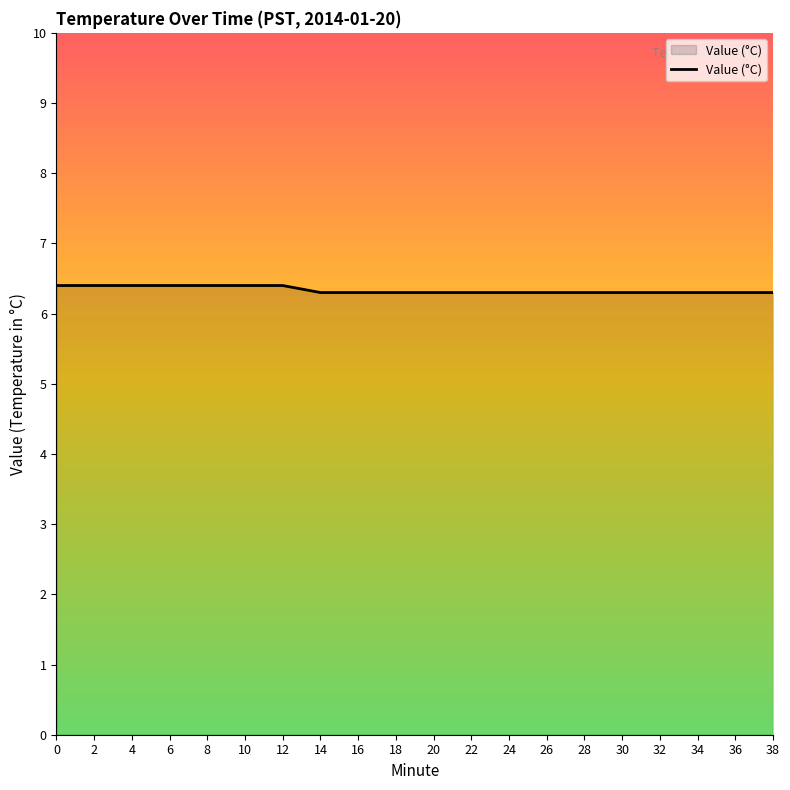

What is the ratio of the value at 20 to the value at 36?

1.0